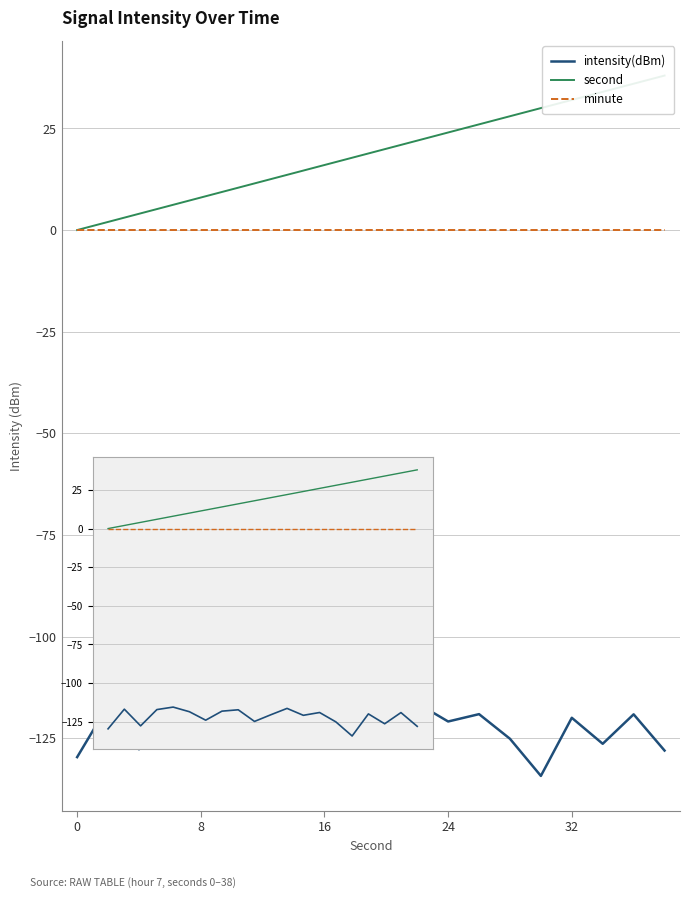

True or false: minute and intensity(dBm) intersect in this chart.

False